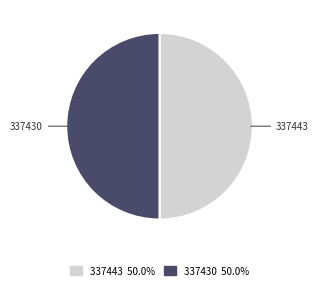

Is the sum of 337443 and 337430 greater than half?

Yes